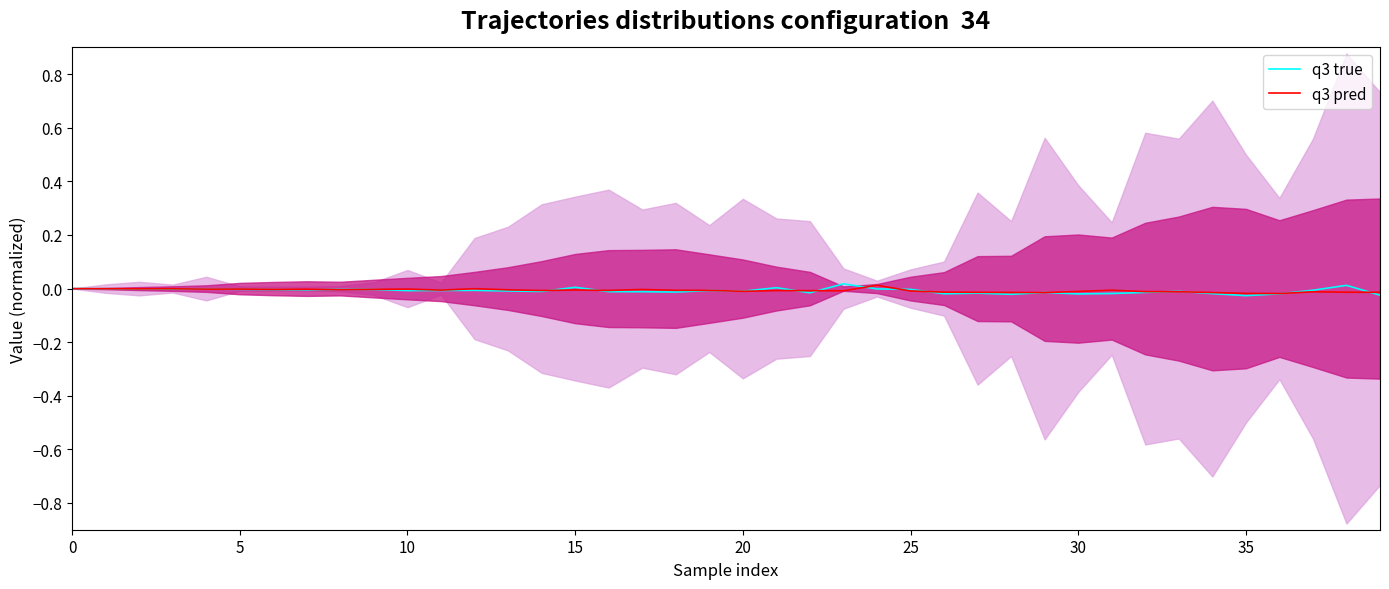

What are all the series names shown in the legend?

q3 true, q3 pred